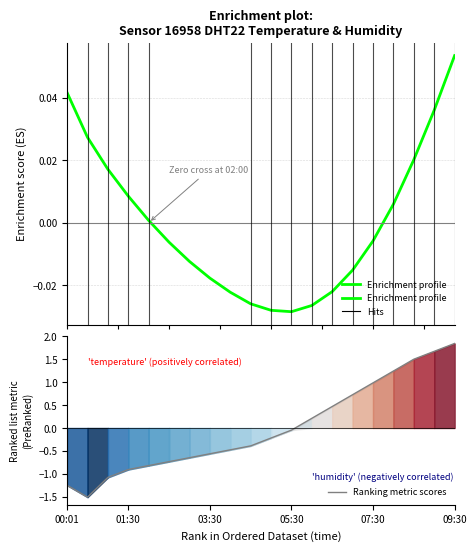

What is the minimum value for Ranking metric scores?

-1.5